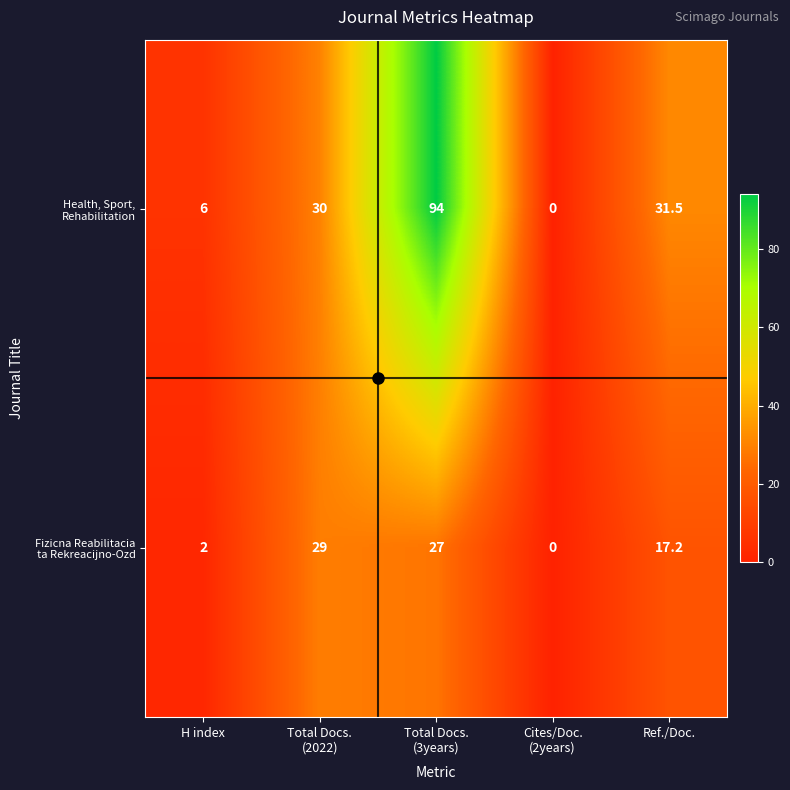

Which category has the highest value across all series?

Total Docs.
(3years)